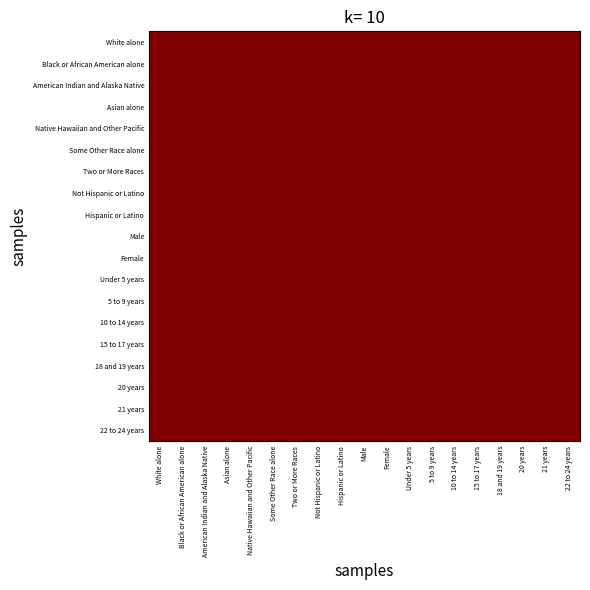

Reading right to left, extract all data points from this chart.

White alone: 22 to 24 years=1.0	21 years=1.0	20 years=1.0	18 and 19 years=1.0	15 to 17 years=1.0	10 to 14 years=1.0	5 to 9 years=1.0	Under 5 years=1.0	Female=1.0	Male=1.0	Hispanic or Latino=1.0	Not Hispanic or Latino=1.0	Two or More Races=1.0	Some Other Race alone=1.0	Native Hawaiian and Other Pacific=1.0	Asian alone=1.0	American Indian and Alaska Native=1.0	Black or African American alone=1.0	White alone=1.0
Black or African American alone: 22 to 24 years=1.0	21 years=1.0	20 years=1.0	18 and 19 years=1.0	15 to 17 years=1.0	10 to 14 years=1.0	5 to 9 years=1.0	Under 5 years=1.0	Female=1.0	Male=1.0	Hispanic or Latino=1.0	Not Hispanic or Latino=1.0	Two or More Races=1.0	Some Other Race alone=1.0	Native Hawaiian and Other Pacific=1.0	Asian alone=1.0	American Indian and Alaska Native=1.0	Black or African American alone=1.0	White alone=1.0
American Indian and Alaska Native: 22 to 24 years=1.0	21 years=1.0	20 years=1.0	18 and 19 years=1.0	15 to 17 years=1.0	10 to 14 years=1.0	5 to 9 years=1.0	Under 5 years=1.0	Female=1.0	Male=1.0	Hispanic or Latino=1.0	Not Hispanic or Latino=1.0	Two or More Races=1.0	Some Other Race alone=1.0	Native Hawaiian and Other Pacific=1.0	Asian alone=1.0	American Indian and Alaska Native=1.0	Black or African American alone=1.0	White alone=1.0
Asian alone: 22 to 24 years=1.0	21 years=1.0	20 years=1.0	18 and 19 years=1.0	15 to 17 years=1.0	10 to 14 years=1.0	5 to 9 years=1.0	Under 5 years=1.0	Female=1.0	Male=1.0	Hispanic or Latino=1.0	Not Hispanic or Latino=1.0	Two or More Races=1.0	Some Other Race alone=1.0	Native Hawaiian and Other Pacific=1.0	Asian alone=1.0	American Indian and Alaska Native=1.0	Black or African American alone=1.0	White alone=1.0
Native Hawaiian and Other Pacific: 22 to 24 years=1.0	21 years=1.0	20 years=1.0	18 and 19 years=1.0	15 to 17 years=1.0	10 to 14 years=1.0	5 to 9 years=1.0	Under 5 years=1.0	Female=1.0	Male=1.0	Hispanic or Latino=1.0	Not Hispanic or Latino=1.0	Two or More Races=1.0	Some Other Race alone=1.0	Native Hawaiian and Other Pacific=1.0	Asian alone=1.0	American Indian and Alaska Native=1.0	Black or African American alone=1.0	White alone=1.0
Some Other Race alone: 22 to 24 years=1.0	21 years=1.0	20 years=1.0	18 and 19 years=1.0	15 to 17 years=1.0	10 to 14 years=1.0	5 to 9 years=1.0	Under 5 years=1.0	Female=1.0	Male=1.0	Hispanic or Latino=1.0	Not Hispanic or Latino=1.0	Two or More Races=1.0	Some Other Race alone=1.0	Native Hawaiian and Other Pacific=1.0	Asian alone=1.0	American Indian and Alaska Native=1.0	Black or African American alone=1.0	White alone=1.0
Two or More Races: 22 to 24 years=1.0	21 years=1.0	20 years=1.0	18 and 19 years=1.0	15 to 17 years=1.0	10 to 14 years=1.0	5 to 9 years=1.0	Under 5 years=1.0	Female=1.0	Male=1.0	Hispanic or Latino=1.0	Not Hispanic or Latino=1.0	Two or More Races=1.0	Some Other Race alone=1.0	Native Hawaiian and Other Pacific=1.0	Asian alone=1.0	American Indian and Alaska Native=1.0	Black or African American alone=1.0	White alone=1.0
Not Hispanic or Latino: 22 to 24 years=1.0	21 years=1.0	20 years=1.0	18 and 19 years=1.0	15 to 17 years=1.0	10 to 14 years=1.0	5 to 9 years=1.0	Under 5 years=1.0	Female=1.0	Male=1.0	Hispanic or Latino=1.0	Not Hispanic or Latino=1.0	Two or More Races=1.0	Some Other Race alone=1.0	Native Hawaiian and Other Pacific=1.0	Asian alone=1.0	American Indian and Alaska Native=1.0	Black or African American alone=1.0	White alone=1.0
Hispanic or Latino: 22 to 24 years=1.0	21 years=1.0	20 years=1.0	18 and 19 years=1.0	15 to 17 years=1.0	10 to 14 years=1.0	5 to 9 years=1.0	Under 5 years=1.0	Female=1.0	Male=1.0	Hispanic or Latino=1.0	Not Hispanic or Latino=1.0	Two or More Races=1.0	Some Other Race alone=1.0	Native Hawaiian and Other Pacific=1.0	Asian alone=1.0	American Indian and Alaska Native=1.0	Black or African American alone=1.0	White alone=1.0
Male: 22 to 24 years=1.0	21 years=1.0	20 years=1.0	18 and 19 years=1.0	15 to 17 years=1.0	10 to 14 years=1.0	5 to 9 years=1.0	Under 5 years=1.0	Female=1.0	Male=1.0	Hispanic or Latino=1.0	Not Hispanic or Latino=1.0	Two or More Races=1.0	Some Other Race alone=1.0	Native Hawaiian and Other Pacific=1.0	Asian alone=1.0	American Indian and Alaska Native=1.0	Black or African American alone=1.0	White alone=1.0
Female: 22 to 24 years=1.0	21 years=1.0	20 years=1.0	18 and 19 years=1.0	15 to 17 years=1.0	10 to 14 years=1.0	5 to 9 years=1.0	Under 5 years=1.0	Female=1.0	Male=1.0	Hispanic or Latino=1.0	Not Hispanic or Latino=1.0	Two or More Races=1.0	Some Other Race alone=1.0	Native Hawaiian and Other Pacific=1.0	Asian alone=1.0	American Indian and Alaska Native=1.0	Black or African American alone=1.0	White alone=1.0
Under 5 years: 22 to 24 years=1.0	21 years=1.0	20 years=1.0	18 and 19 years=1.0	15 to 17 years=1.0	10 to 14 years=1.0	5 to 9 years=1.0	Under 5 years=1.0	Female=1.0	Male=1.0	Hispanic or Latino=1.0	Not Hispanic or Latino=1.0	Two or More Races=1.0	Some Other Race alone=1.0	Native Hawaiian and Other Pacific=1.0	Asian alone=1.0	American Indian and Alaska Native=1.0	Black or African American alone=1.0	White alone=1.0
5 to 9 years: 22 to 24 years=1.0	21 years=1.0	20 years=1.0	18 and 19 years=1.0	15 to 17 years=1.0	10 to 14 years=1.0	5 to 9 years=1.0	Under 5 years=1.0	Female=1.0	Male=1.0	Hispanic or Latino=1.0	Not Hispanic or Latino=1.0	Two or More Races=1.0	Some Other Race alone=1.0	Native Hawaiian and Other Pacific=1.0	Asian alone=1.0	American Indian and Alaska Native=1.0	Black or African American alone=1.0	White alone=1.0
10 to 14 years: 22 to 24 years=1.0	21 years=1.0	20 years=1.0	18 and 19 years=1.0	15 to 17 years=1.0	10 to 14 years=1.0	5 to 9 years=1.0	Under 5 years=1.0	Female=1.0	Male=1.0	Hispanic or Latino=1.0	Not Hispanic or Latino=1.0	Two or More Races=1.0	Some Other Race alone=1.0	Native Hawaiian and Other Pacific=1.0	Asian alone=1.0	American Indian and Alaska Native=1.0	Black or African American alone=1.0	White alone=1.0
15 to 17 years: 22 to 24 years=1.0	21 years=1.0	20 years=1.0	18 and 19 years=1.0	15 to 17 years=1.0	10 to 14 years=1.0	5 to 9 years=1.0	Under 5 years=1.0	Female=1.0	Male=1.0	Hispanic or Latino=1.0	Not Hispanic or Latino=1.0	Two or More Races=1.0	Some Other Race alone=1.0	Native Hawaiian and Other Pacific=1.0	Asian alone=1.0	American Indian and Alaska Native=1.0	Black or African American alone=1.0	White alone=1.0
18 and 19 years: 22 to 24 years=1.0	21 years=1.0	20 years=1.0	18 and 19 years=1.0	15 to 17 years=1.0	10 to 14 years=1.0	5 to 9 years=1.0	Under 5 years=1.0	Female=1.0	Male=1.0	Hispanic or Latino=1.0	Not Hispanic or Latino=1.0	Two or More Races=1.0	Some Other Race alone=1.0	Native Hawaiian and Other Pacific=1.0	Asian alone=1.0	American Indian and Alaska Native=1.0	Black or African American alone=1.0	White alone=1.0
20 years: 22 to 24 years=1.0	21 years=1.0	20 years=1.0	18 and 19 years=1.0	15 to 17 years=1.0	10 to 14 years=1.0	5 to 9 years=1.0	Under 5 years=1.0	Female=1.0	Male=1.0	Hispanic or Latino=1.0	Not Hispanic or Latino=1.0	Two or More Races=1.0	Some Other Race alone=1.0	Native Hawaiian and Other Pacific=1.0	Asian alone=1.0	American Indian and Alaska Native=1.0	Black or African American alone=1.0	White alone=1.0
21 years: 22 to 24 years=1.0	21 years=1.0	20 years=1.0	18 and 19 years=1.0	15 to 17 years=1.0	10 to 14 years=1.0	5 to 9 years=1.0	Under 5 years=1.0	Female=1.0	Male=1.0	Hispanic or Latino=1.0	Not Hispanic or Latino=1.0	Two or More Races=1.0	Some Other Race alone=1.0	Native Hawaiian and Other Pacific=1.0	Asian alone=1.0	American Indian and Alaska Native=1.0	Black or African American alone=1.0	White alone=1.0
22 to 24 years: 22 to 24 years=1.0	21 years=1.0	20 years=1.0	18 and 19 years=1.0	15 to 17 years=1.0	10 to 14 years=1.0	5 to 9 years=1.0	Under 5 years=1.0	Female=1.0	Male=1.0	Hispanic or Latino=1.0	Not Hispanic or Latino=1.0	Two or More Races=1.0	Some Other Race alone=1.0	Native Hawaiian and Other Pacific=1.0	Asian alone=1.0	American Indian and Alaska Native=1.0	Black or African American alone=1.0	White alone=1.0